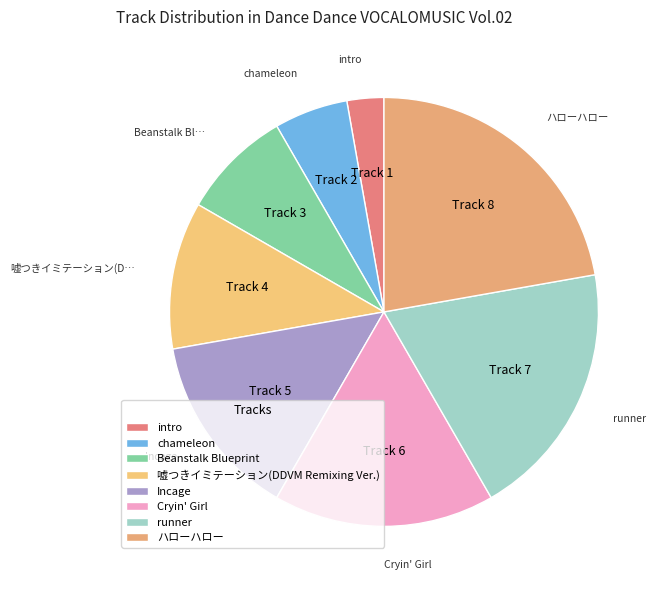

The chameleon slice represents 6% of the pie. True or false?

True